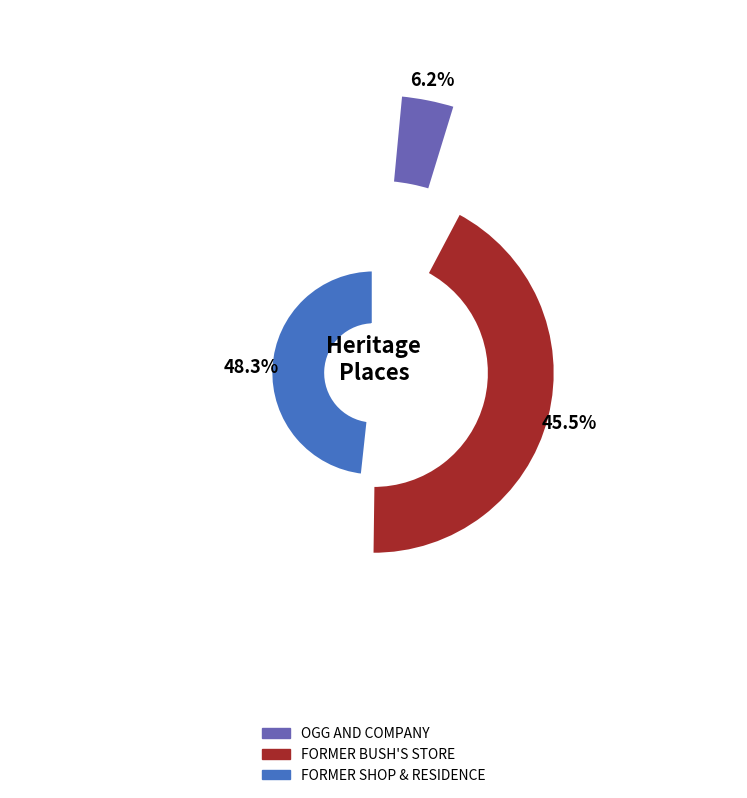

Which has a higher value, OGG AND COMPANY or FORMER BUSH'S STORE?

FORMER BUSH'S STORE